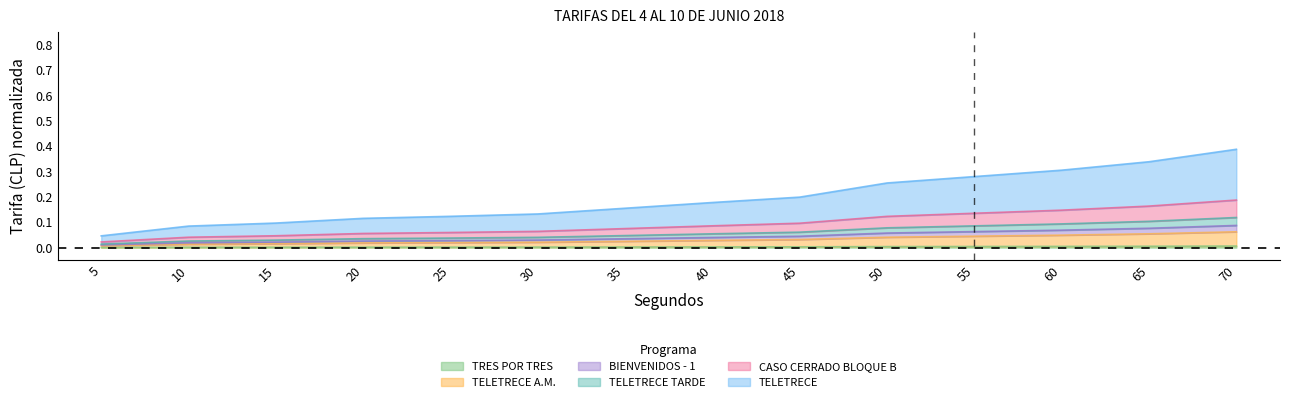

Reading left to right, extract all data points from this chart.

TRES POR TRES: 5=0.0	10=0.0	15=0.0	20=0.0	25=0.0	30=0.0	35=0.0	40=0.0	45=0.0	50=0.0	55=0.0	60=0.0	65=0.0	70=0.0
TELETRECE A.M.: 5=0.0	10=0.0	15=0.0	20=0.0	25=0.0	30=0.0	35=0.0	40=0.0	45=0.0	50=0.0	55=0.0	60=0.0	65=0.1	70=0.1
BIENVENIDOS - 1: 5=0.0	10=0.0	15=0.0	20=0.0	25=0.0	30=0.0	35=0.0	40=0.1	45=0.1	50=0.1	55=0.1	60=0.1	65=0.1	70=0.1
TELETRECE TARDE: 5=0.0	10=0.0	15=0.0	20=0.1	25=0.1	30=0.1	35=0.1	40=0.1	45=0.1	50=0.1	55=0.1	60=0.1	65=0.2	70=0.2
CASO CERRADO BLOQUE B: 5=0.0	10=0.0	15=0.0	20=0.0	25=0.0	30=0.0	35=0.0	40=0.0	45=0.0	50=0.1	55=0.1	60=0.1	65=0.1	70=0.1
TELETRECE: 5=0.0	10=0.1	15=0.1	20=0.1	25=0.1	30=0.1	35=0.2	40=0.2	45=0.2	50=0.3	55=0.3	60=0.3	65=0.3	70=0.4